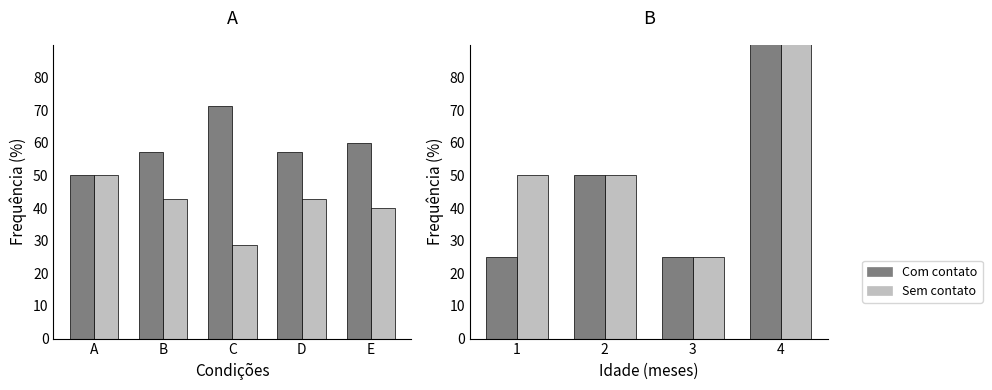

Which series changed the most between 1 and 2?

Com contato